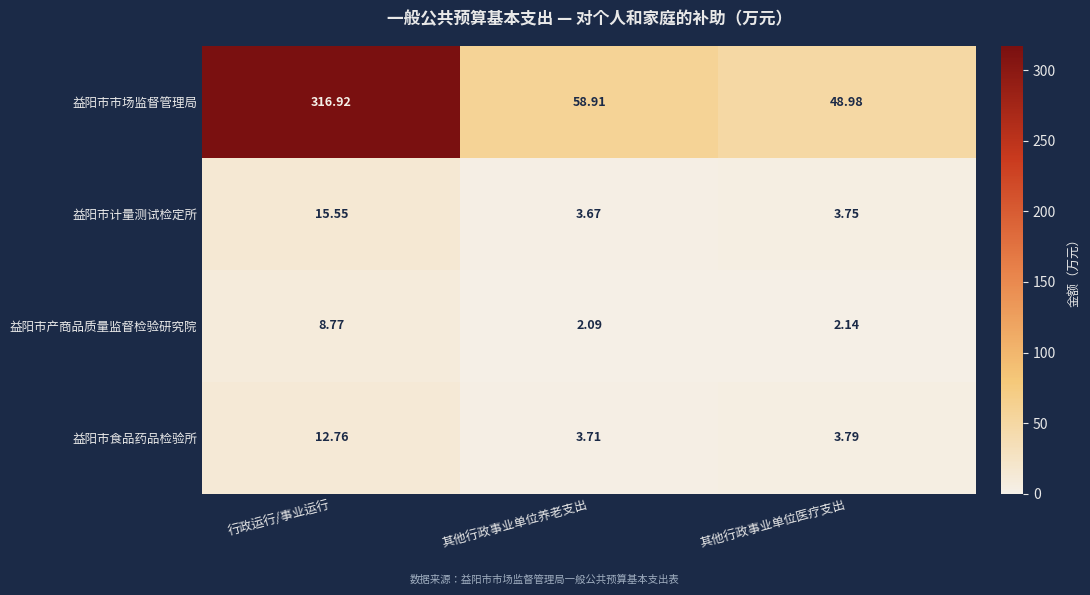

Which series has the widest spread of values?

益阳市市场监督管理局